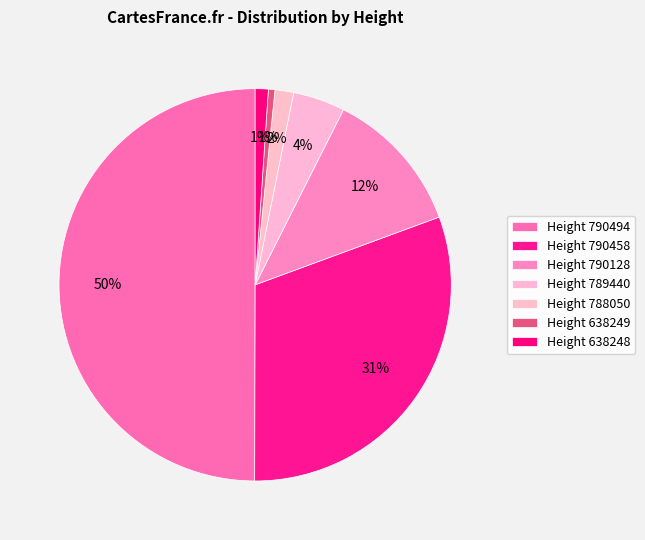

Is there a majority slice in this chart?

No